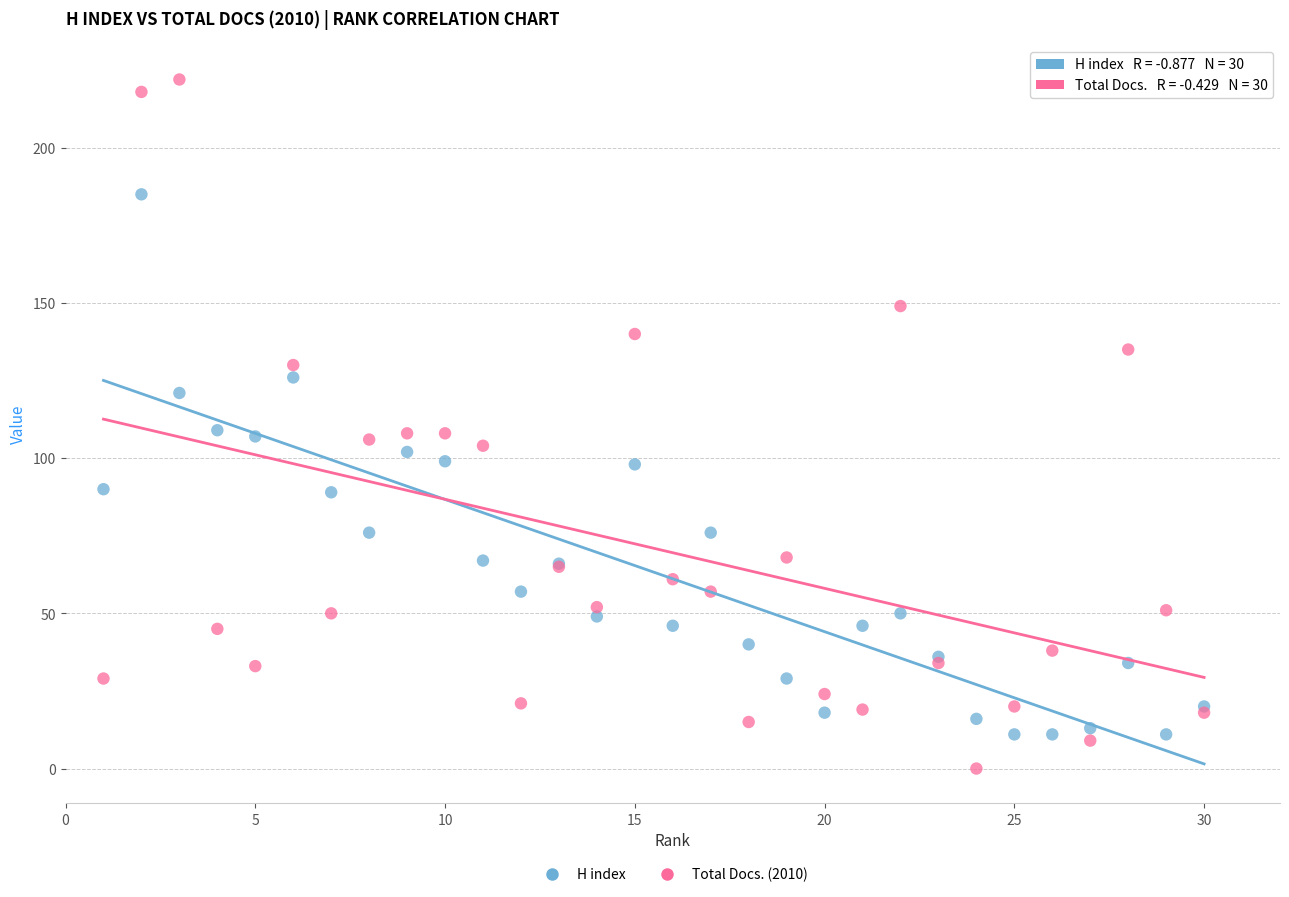

Which series reaches the minimum Y coordinate?

Total Docs. (2010)